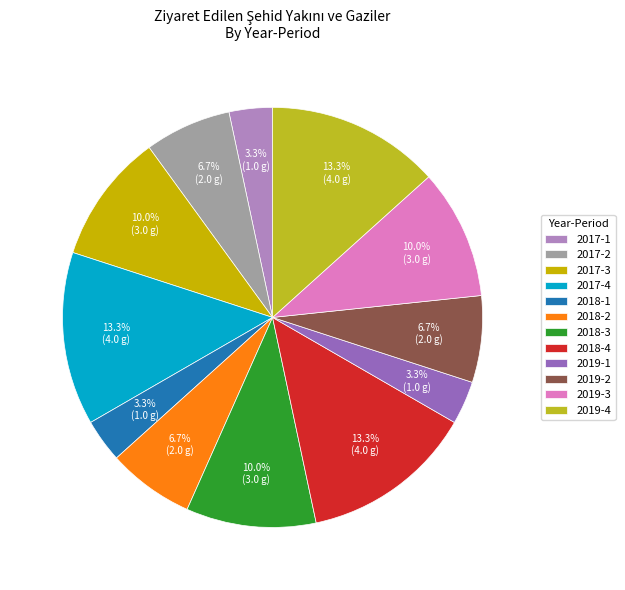

Is there a majority slice in this chart?

No